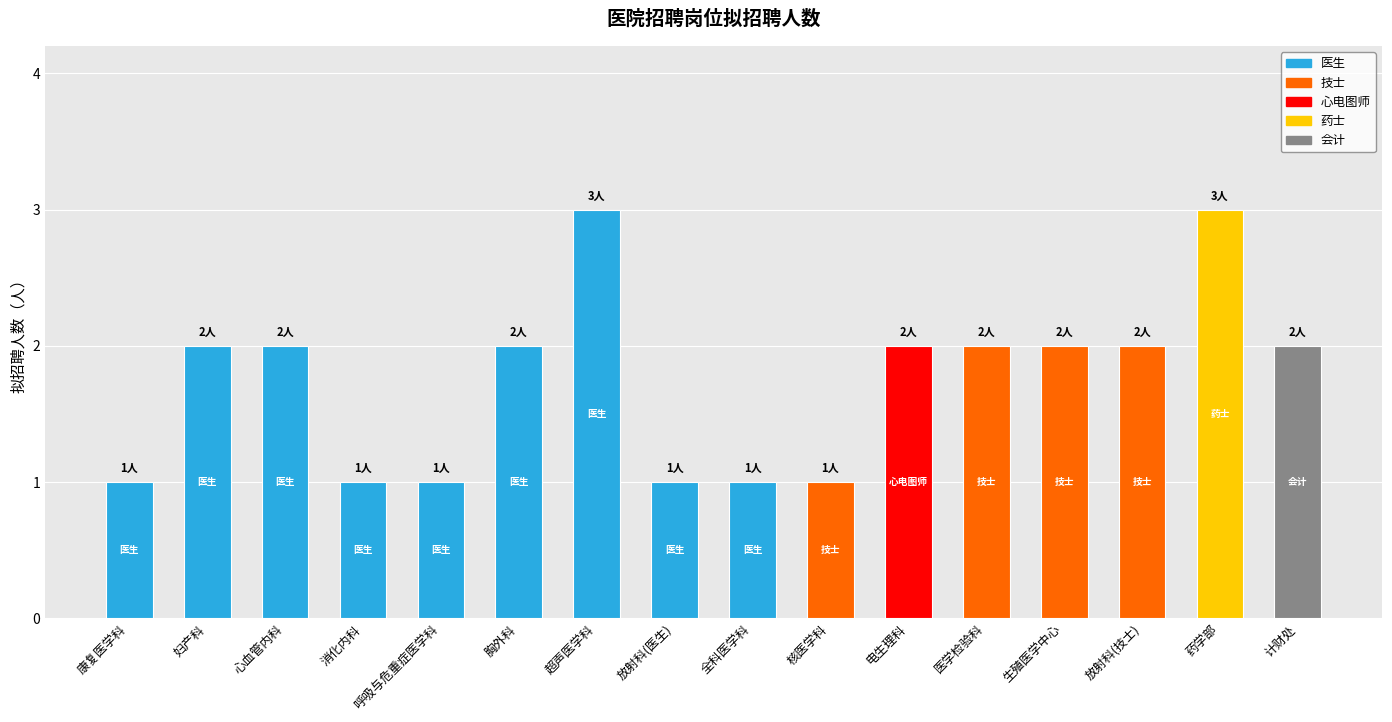

Does the chart contain any negative values?

No